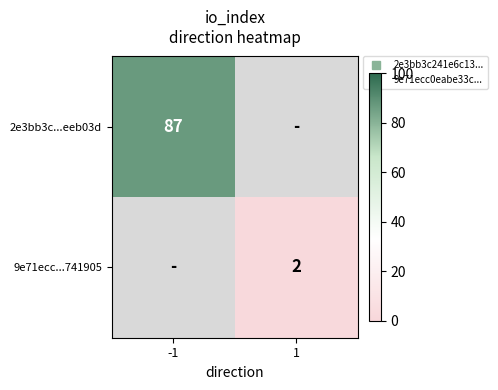

Which label corresponds to the smallest value in the chart?

1